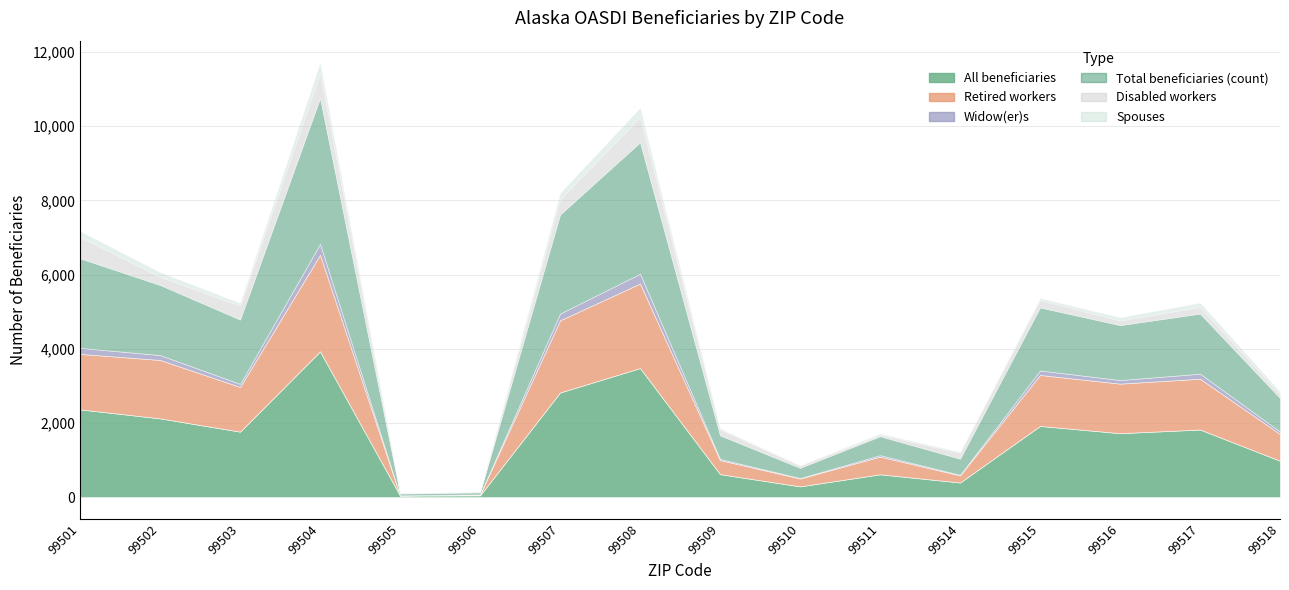

How many times do Widow(er)s and Spouses cross each other?

4